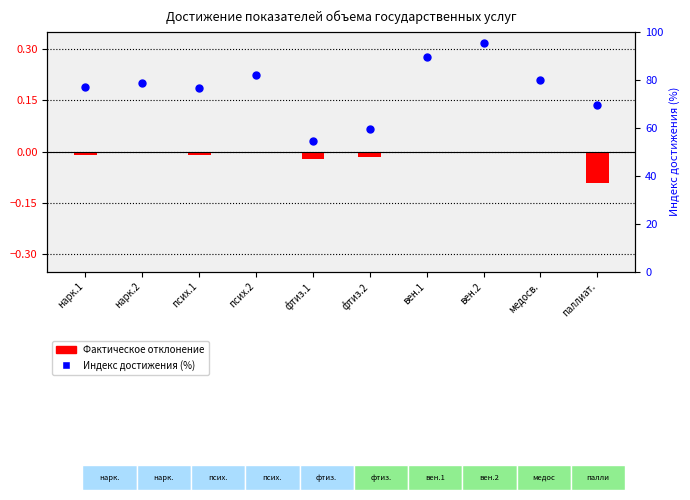

Which has a higher value, псих.2 or псих.1?

псих.2